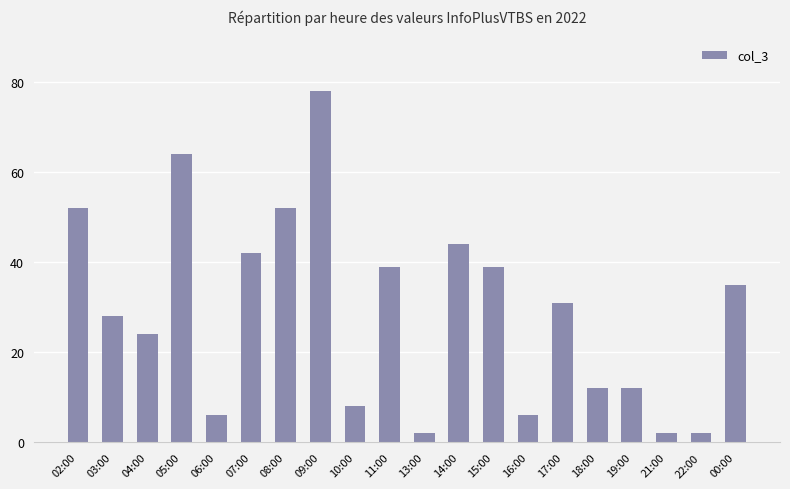

Are the bars grouped side by side (vs. stacked)?

No